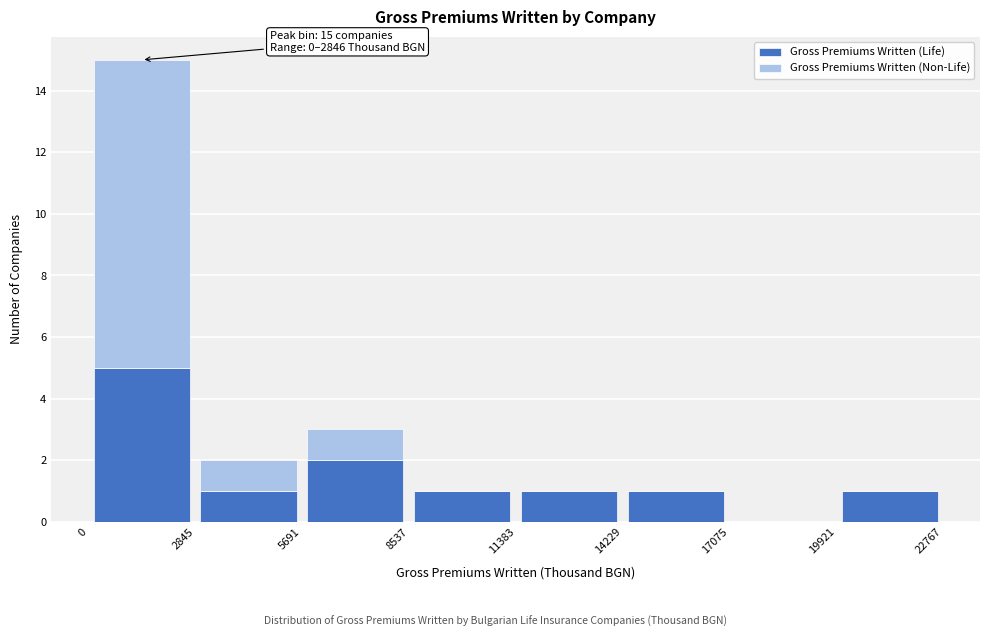

Which range on the x-axis has the tallest stacked bar (by total height)?

0 to 2845